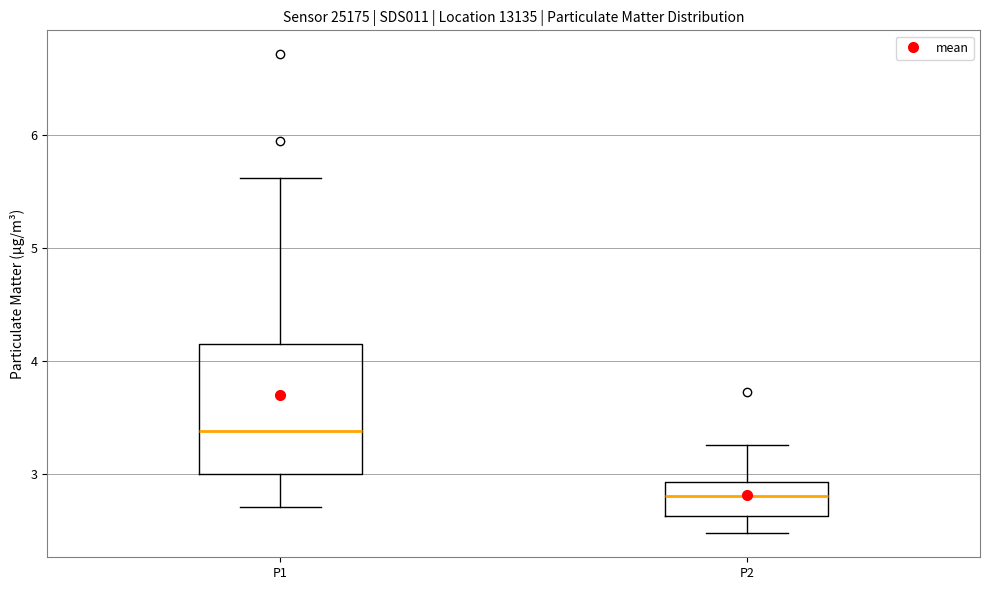

Which box's median line is the lowest?

P2